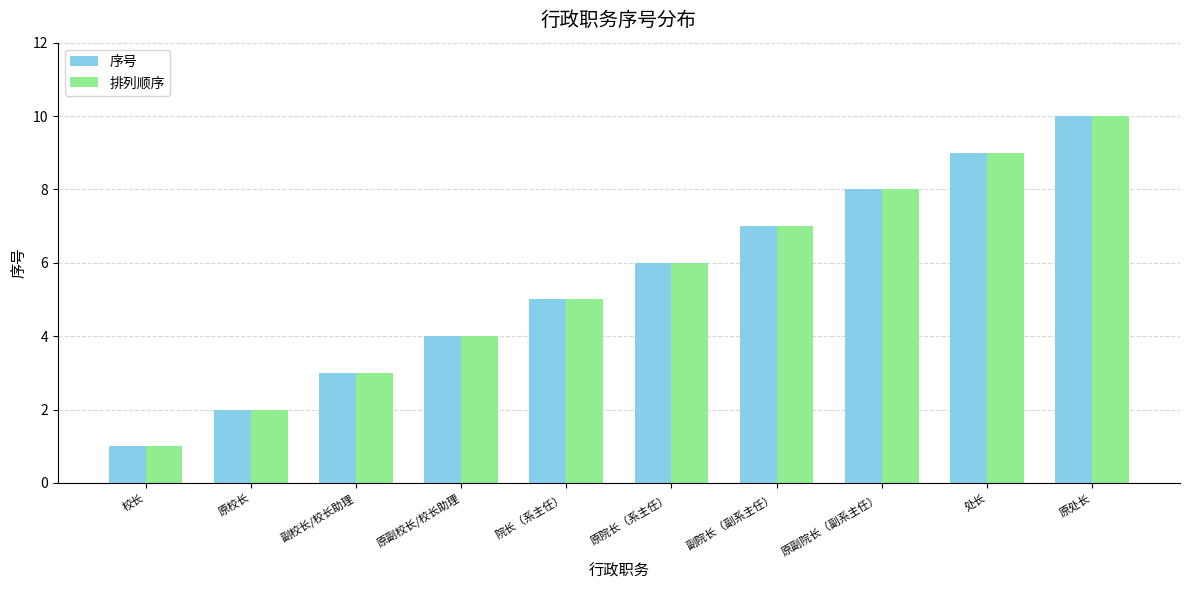

What is the label of the 1st bar from the left?

校长